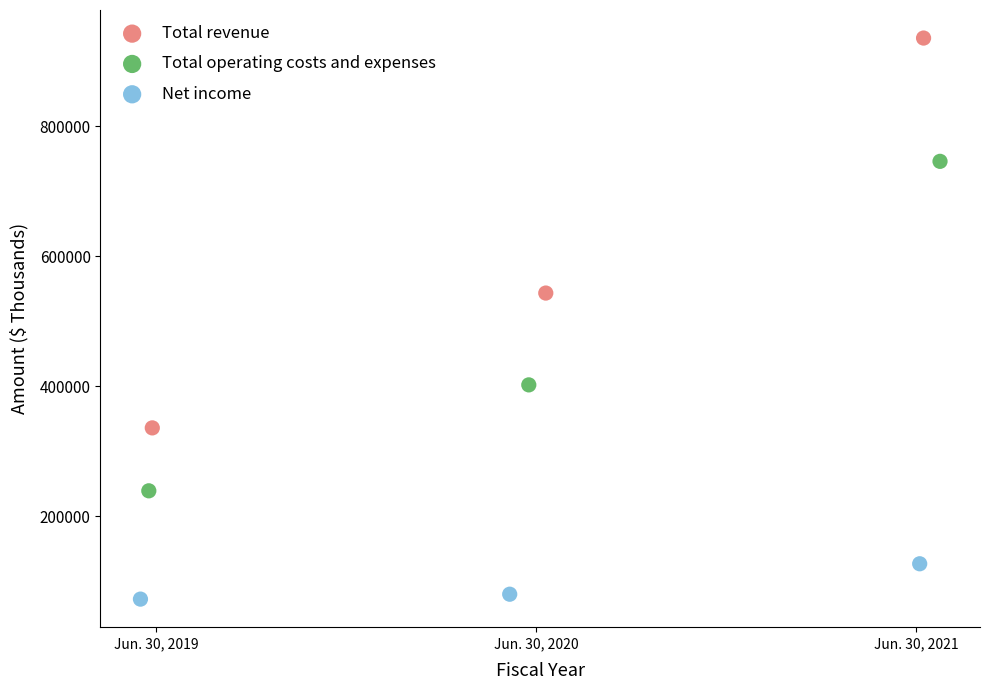

Which series reaches the minimum Y coordinate?

Net income